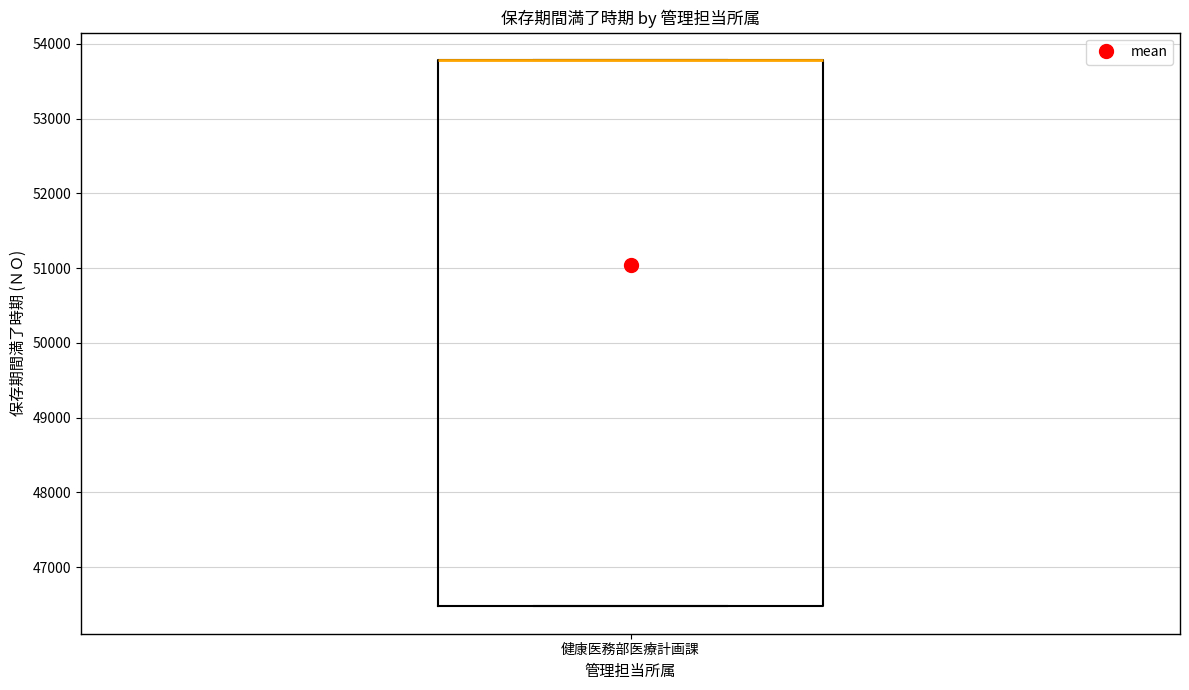

Transcribe this box plot: give where the median line is, the range the box spans, and where the two whiskers end, as read against the y-axis. The values are not printed on the chart, so give them approximately, as read against the axis.

median 53800 (drawn on the box's upper edge), box 46500 to 53800, whiskers 46500 to 53800